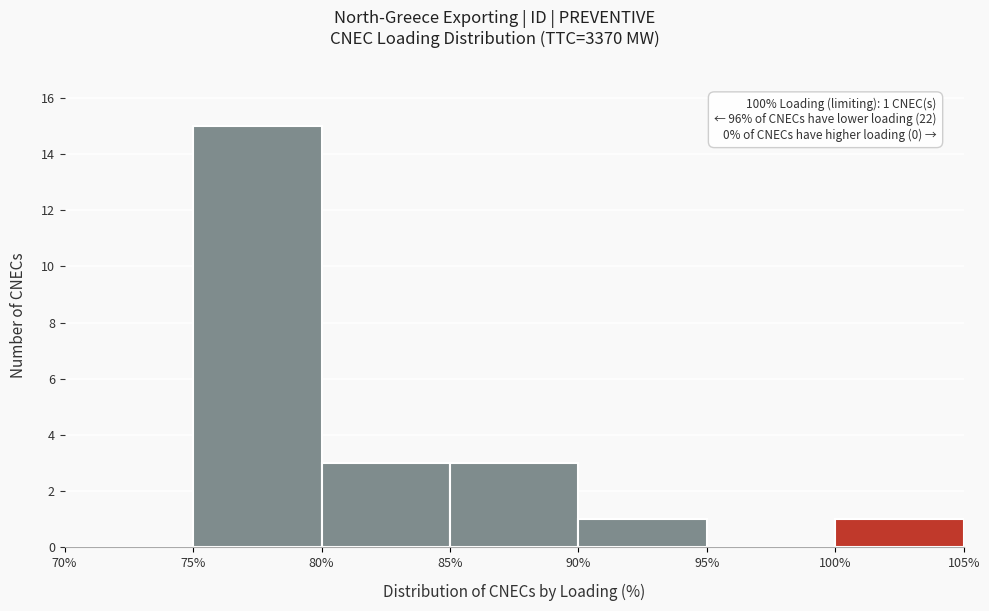

Over which range of the x-axis is the bar tallest?

75% to 80%